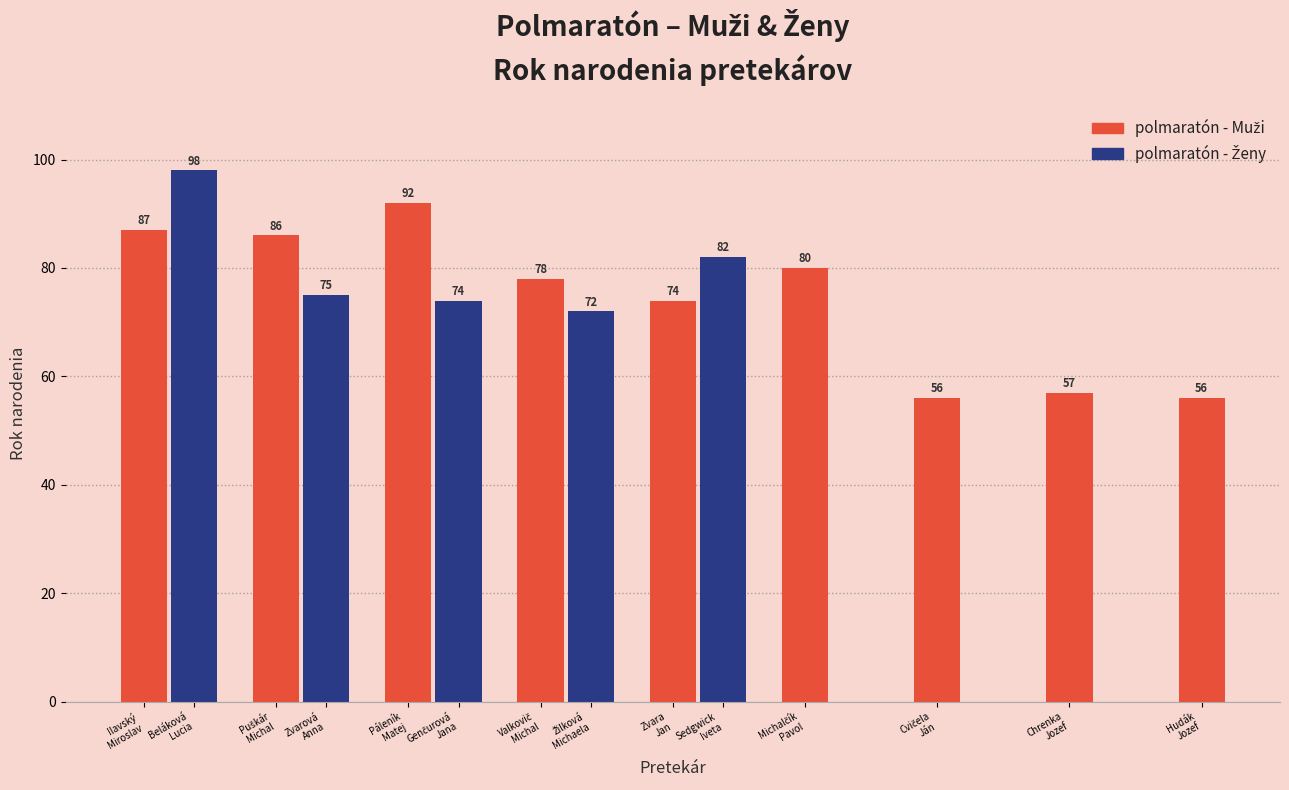

True or false: the data shows 87 at Ilavský
Miroslav.

True